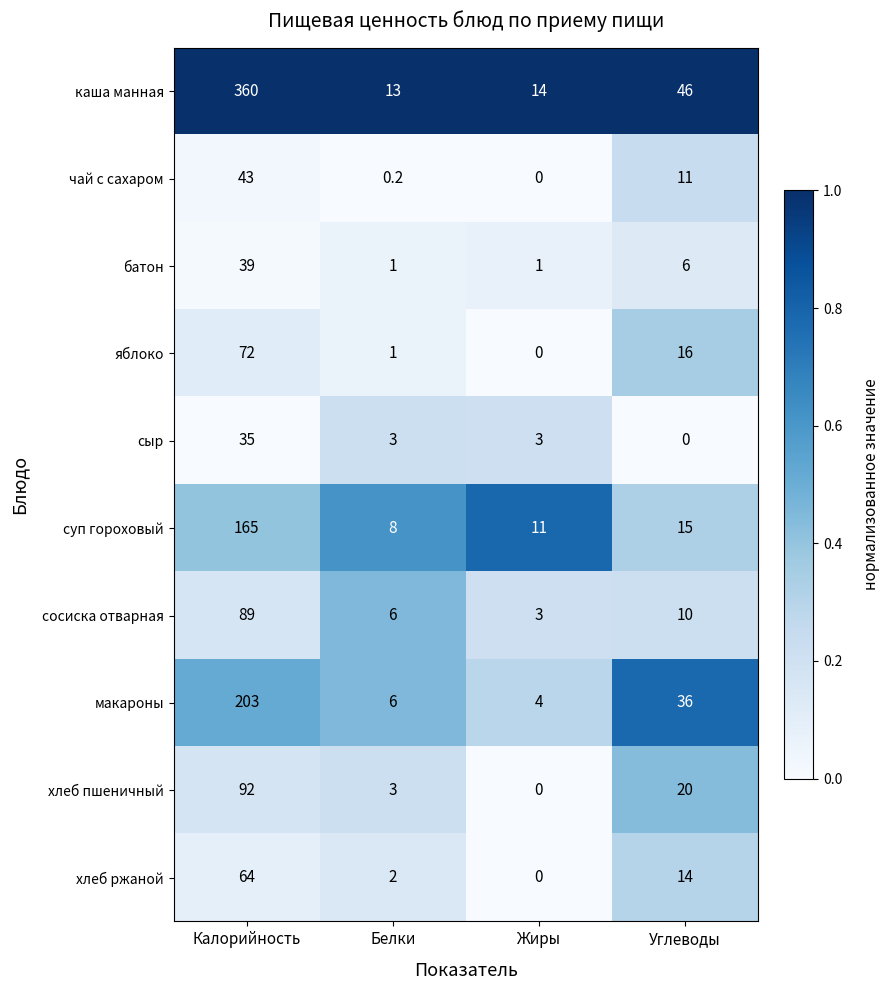

What is the maximum value for батон?

39.0